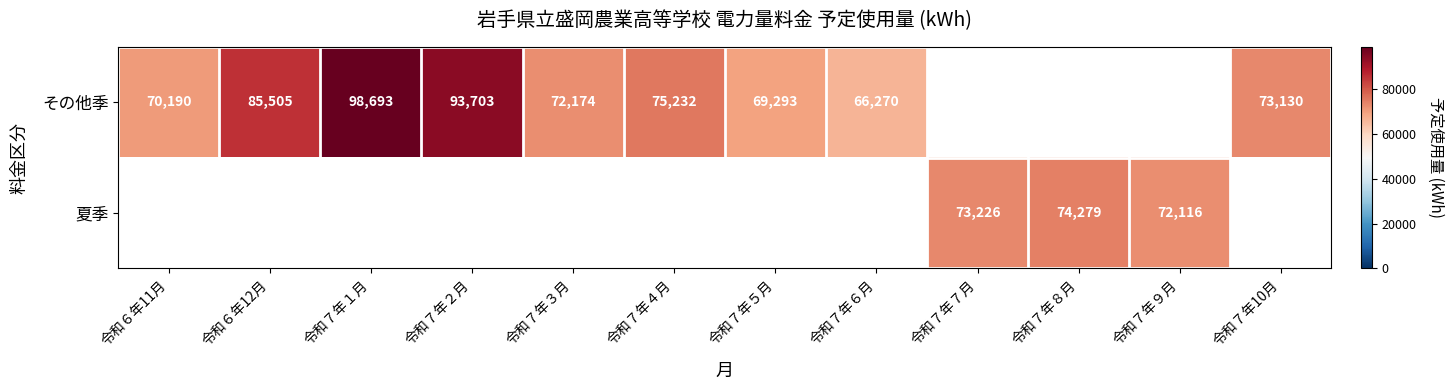

What is the difference between the その他季 values at 令和７年２月 and 令和７年５月?

24410